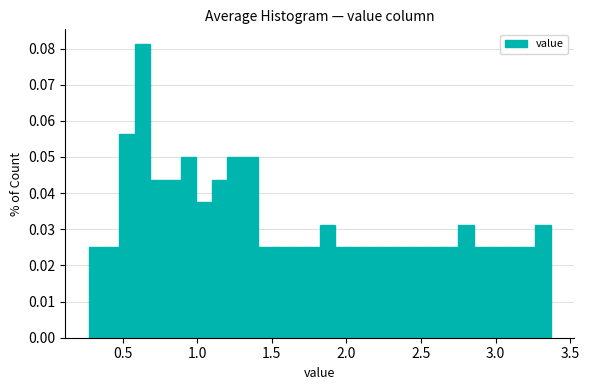

Read against the x-axis, roughly where is the centre of the tallest bar?

0.65